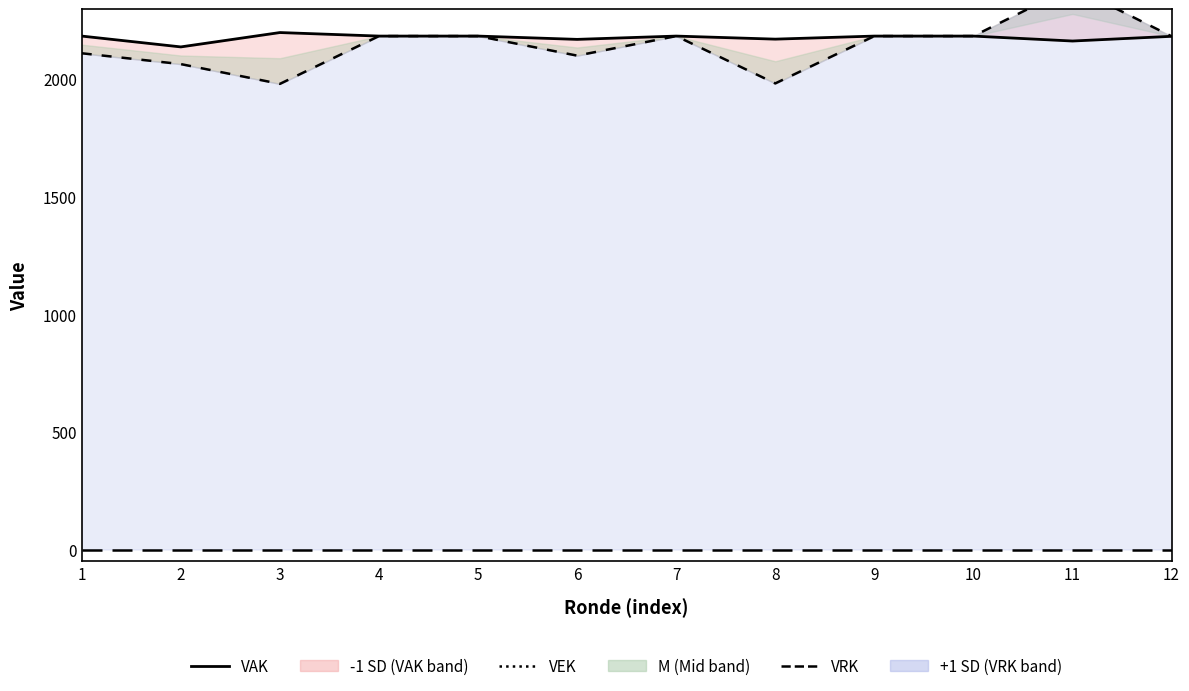

True or false: VAK has more than 1 interior local peaks.

True